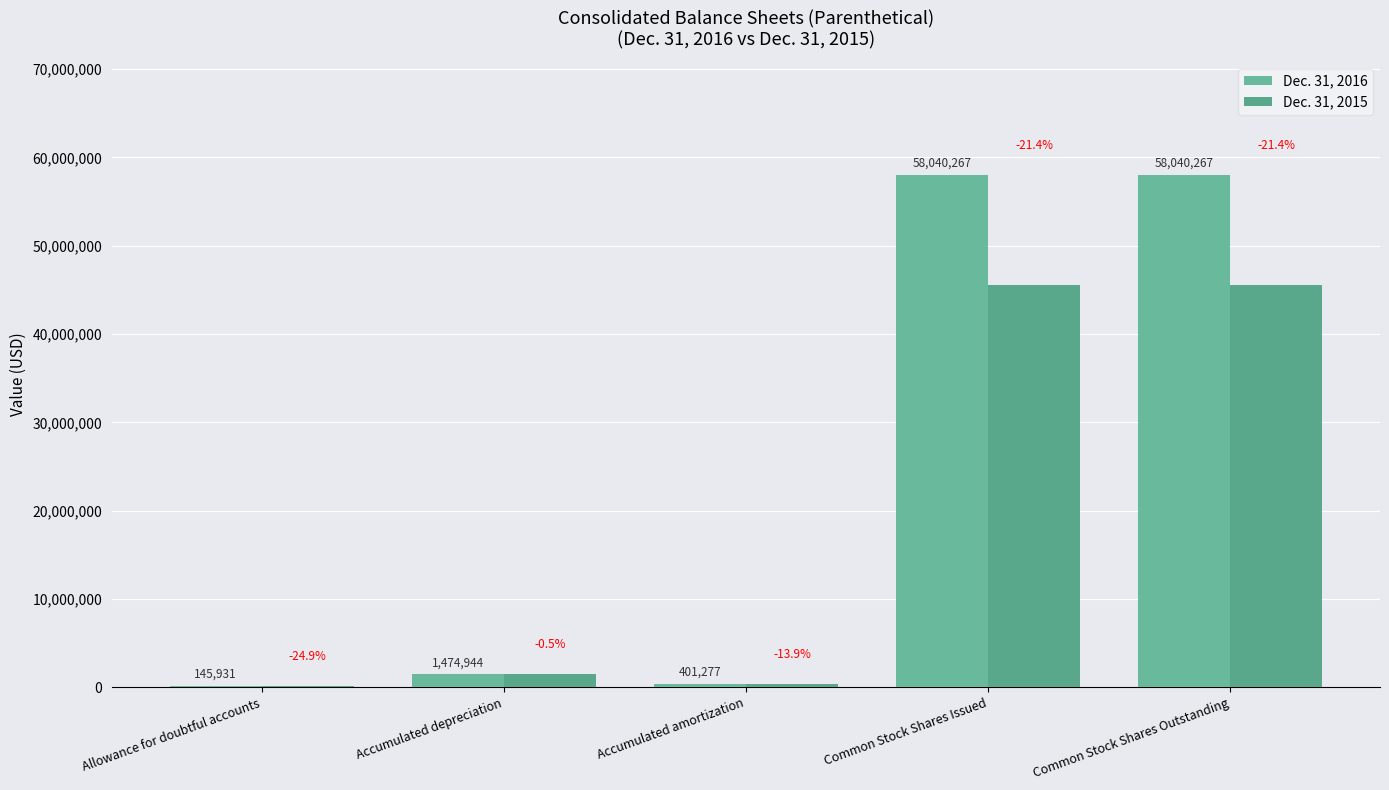

What is the approximate value of Dec. 31, 2016 at Accumulated amortization, to the nearest 50?

401300